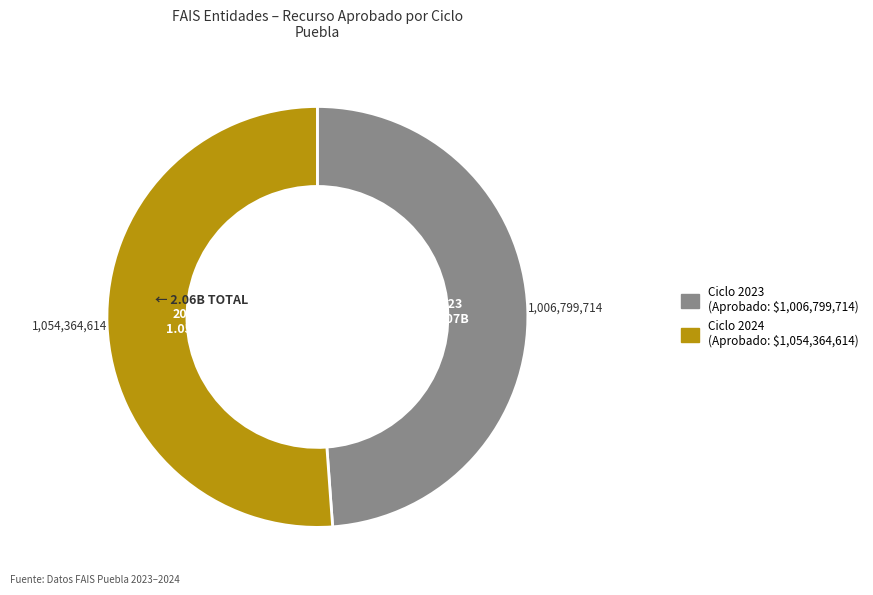

Is there a majority slice in this chart?

Yes